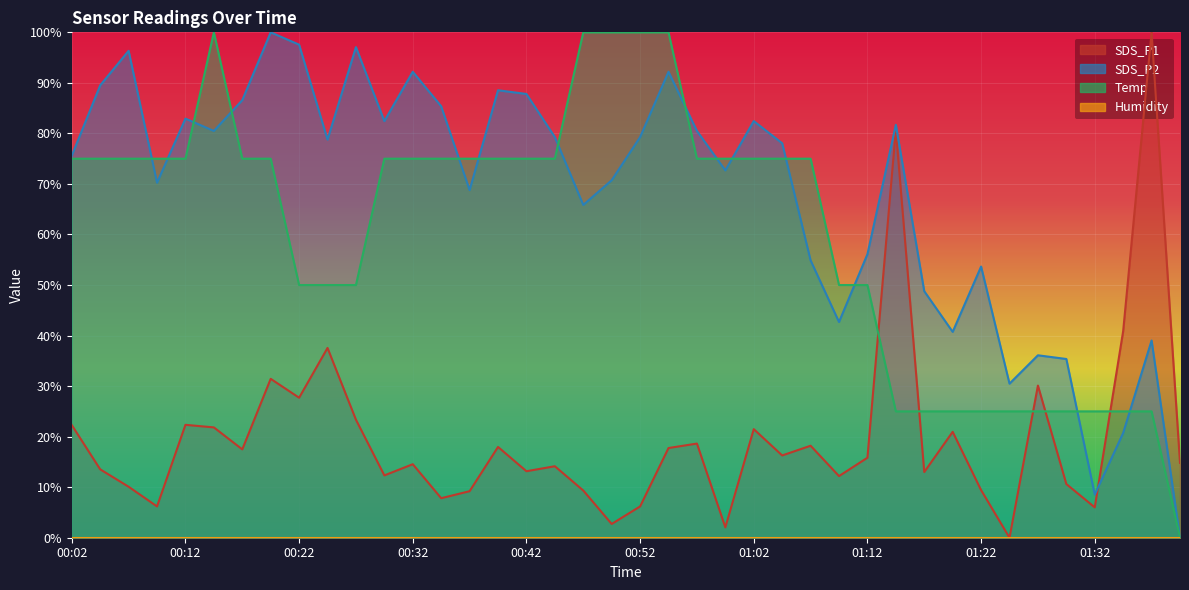

How many values in the Temp series are below 75?

16